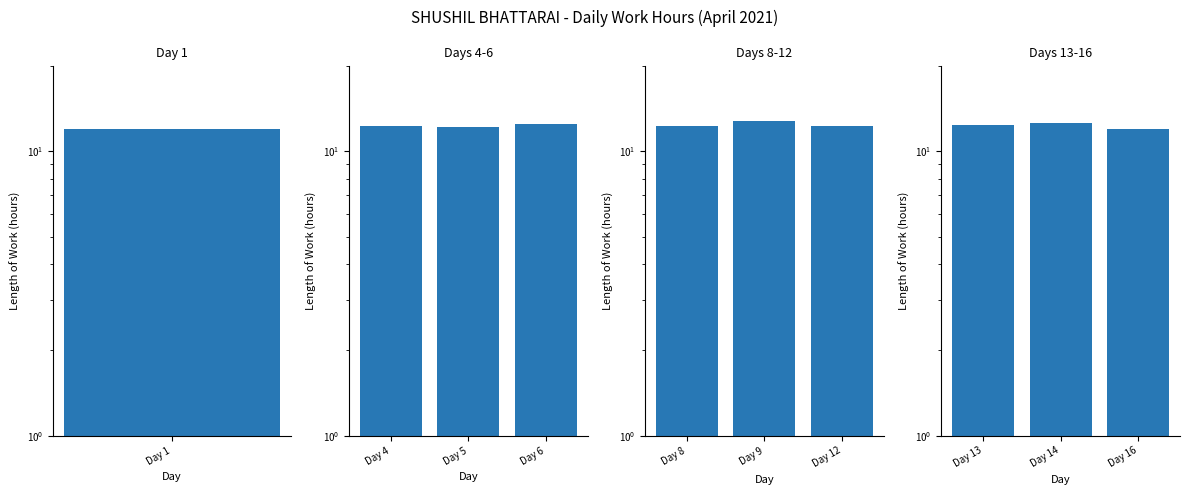

Is it true that Days 13-16 equals 5.7 at Day 13?

False